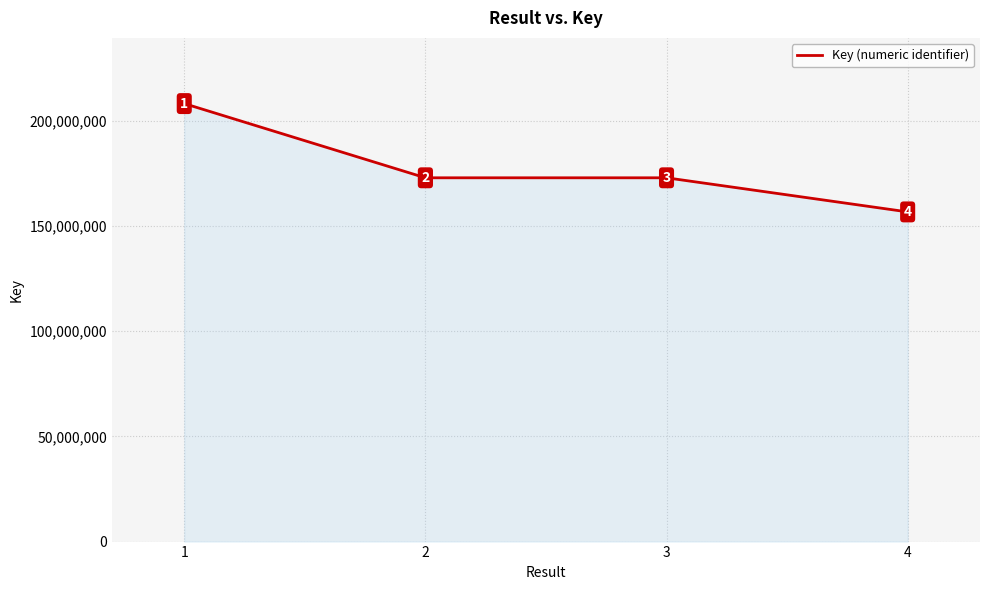

Count the number of categories in the chart.

4